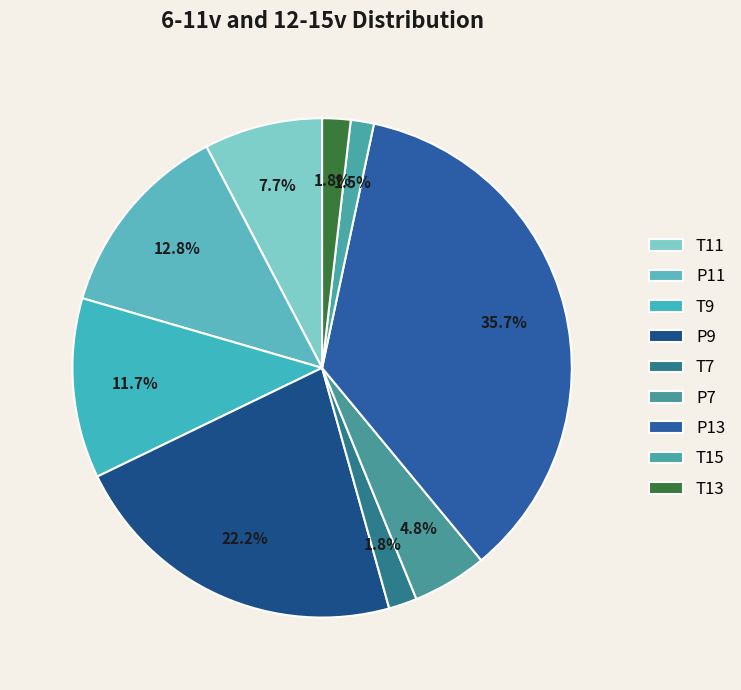

To the nearest percent, what is the combined percentage of T7 and P9?

24%